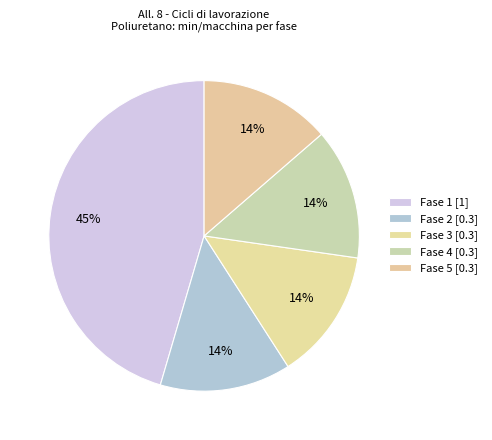

Which slice is the smallest?

Fase 2